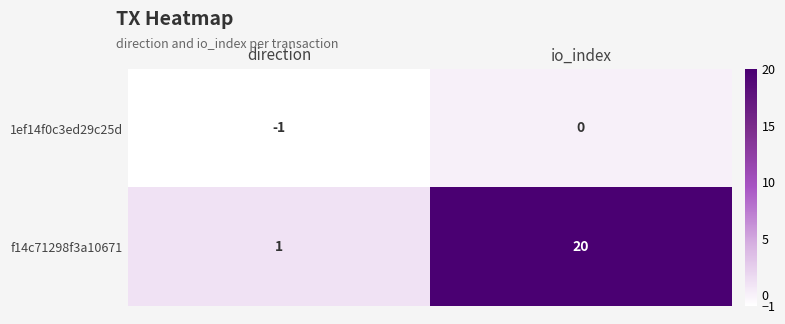

Where is f14c71298f3a10671 nearest to the value 10?

direction